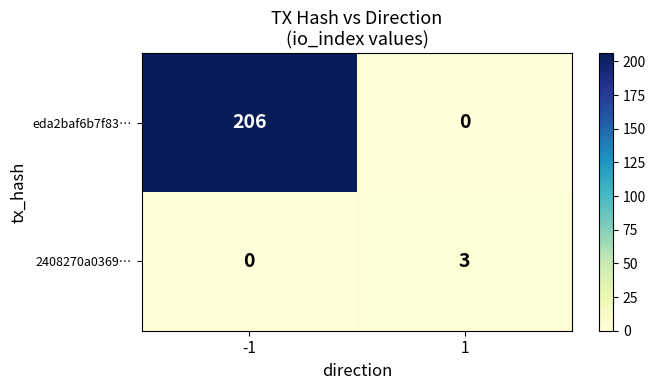

The value of 2408270a0369… at -1 is -2. True or false?

False